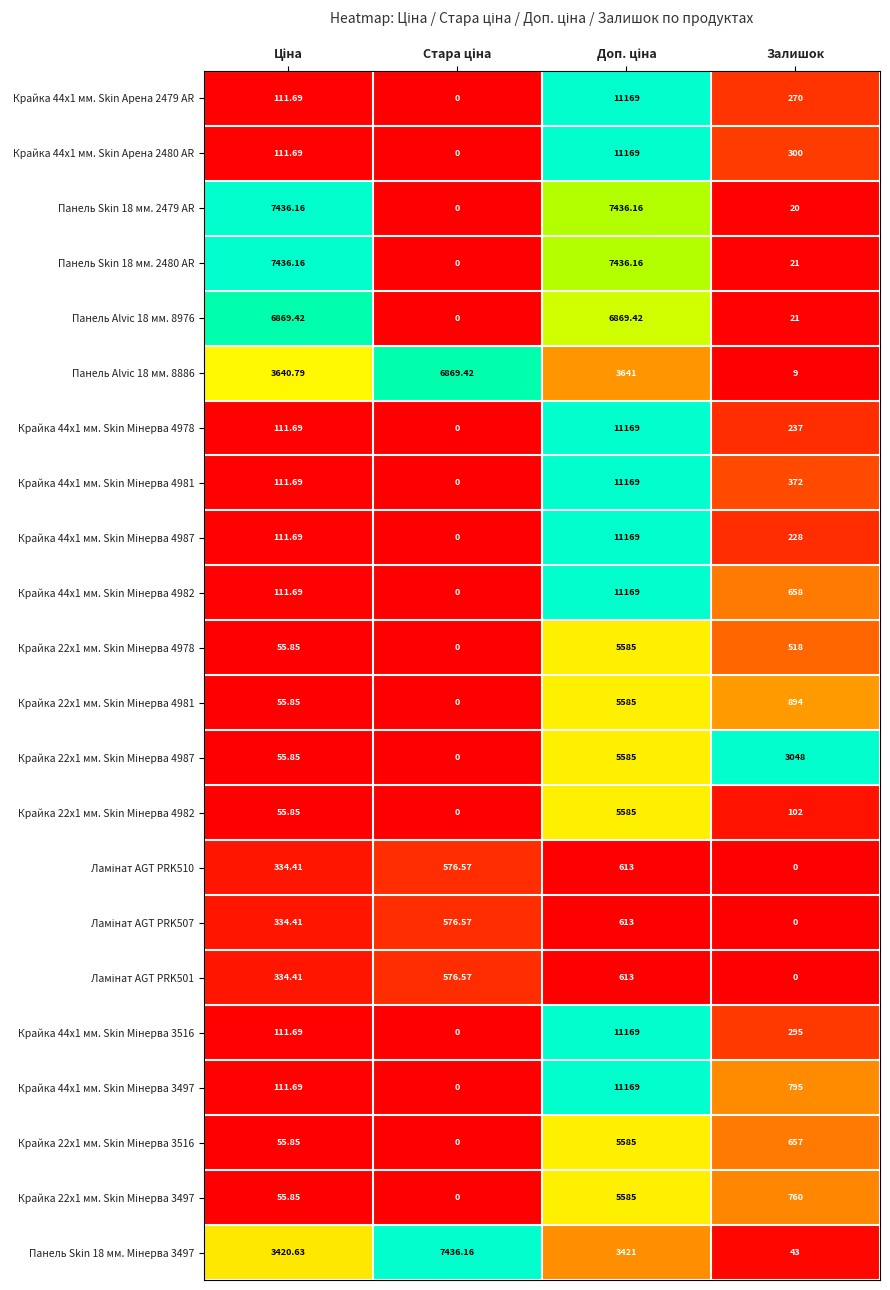

How many series are shown in this chart?

22